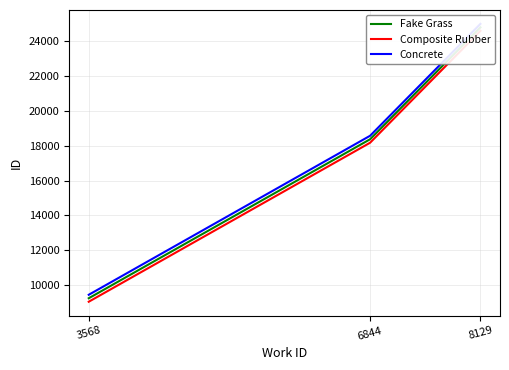

At which category does the chart reach its peak across all series?

8129